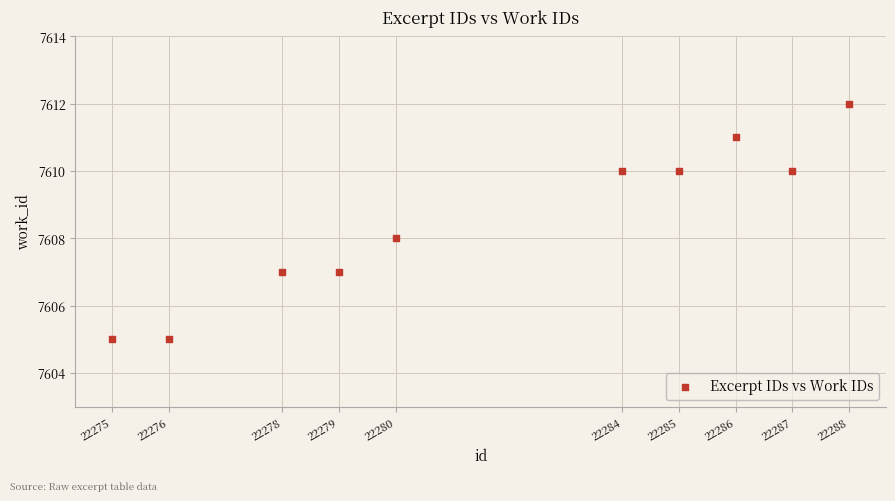

What is the range of X values (max minus min)?

13